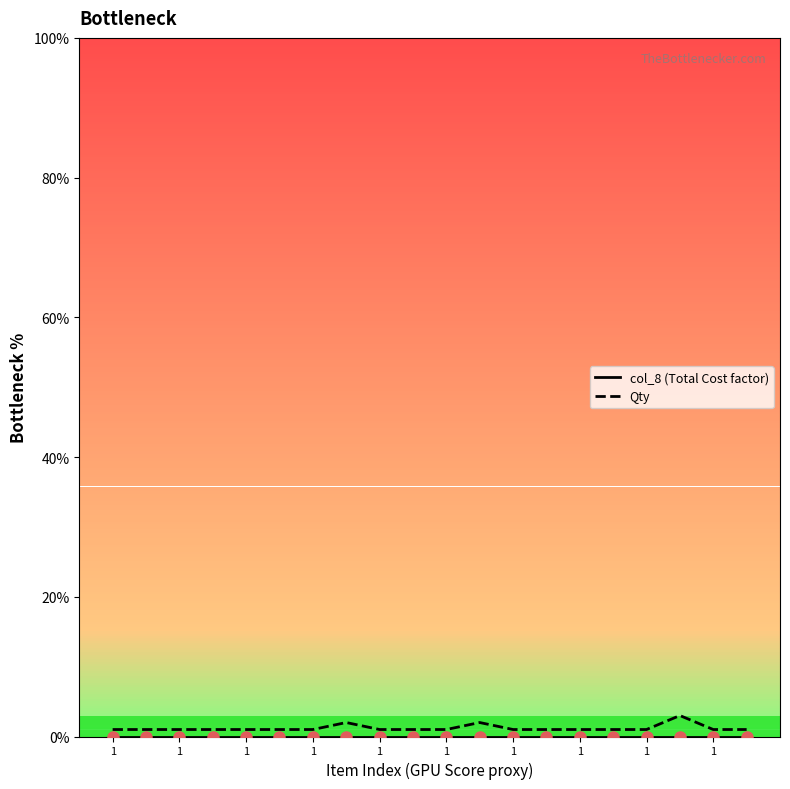

What is the highest value of the Qty series?

3